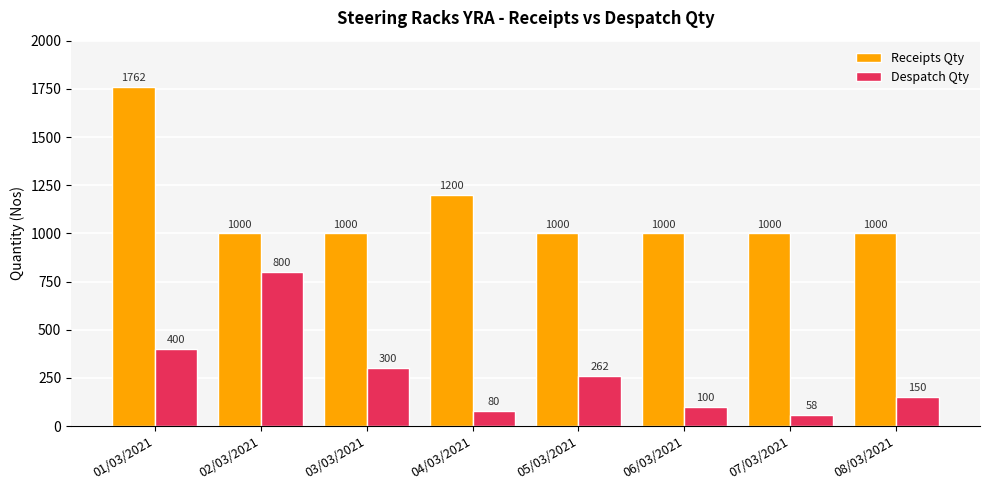

What is the sum of the Despatch Qty values at 01/03/2021 and 07/03/2021?

458